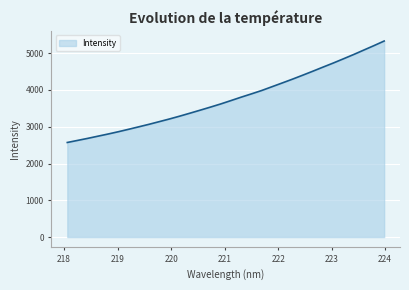

What is the maximum value shown in the chart?

5329.8